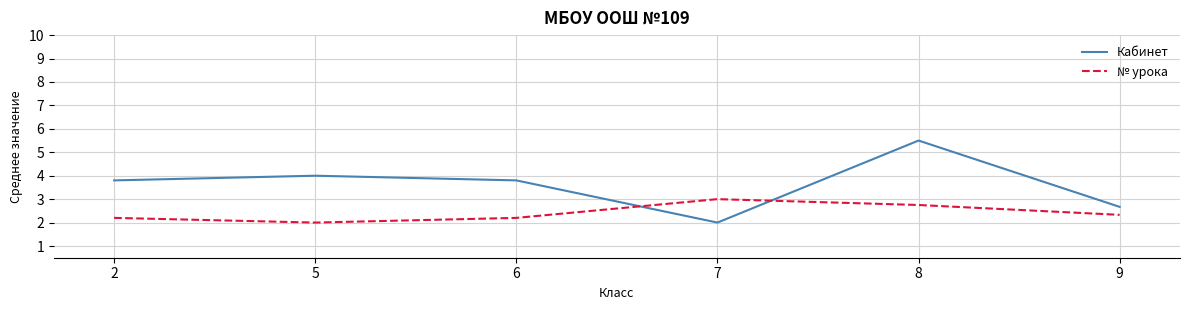

At which label is № урока closest to 2?

5